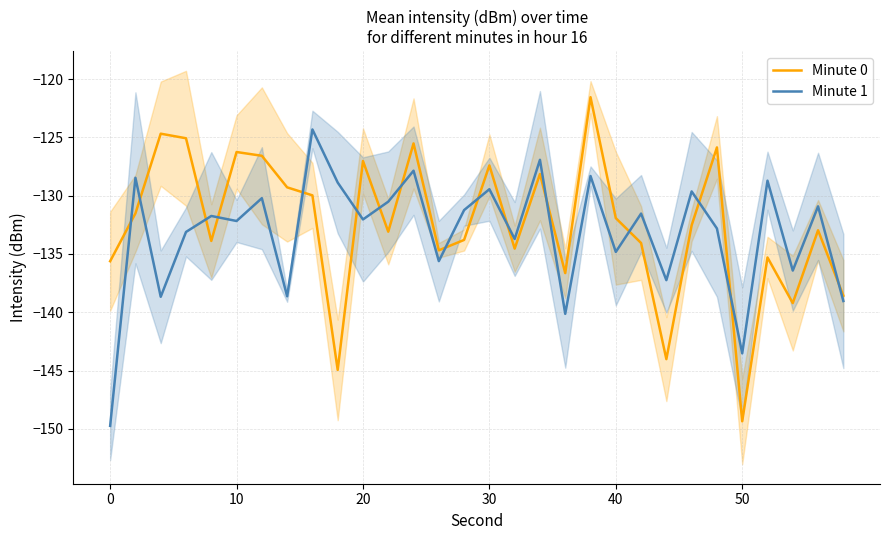

Is it true that Minute 0 equals -149.4 at 50?

True